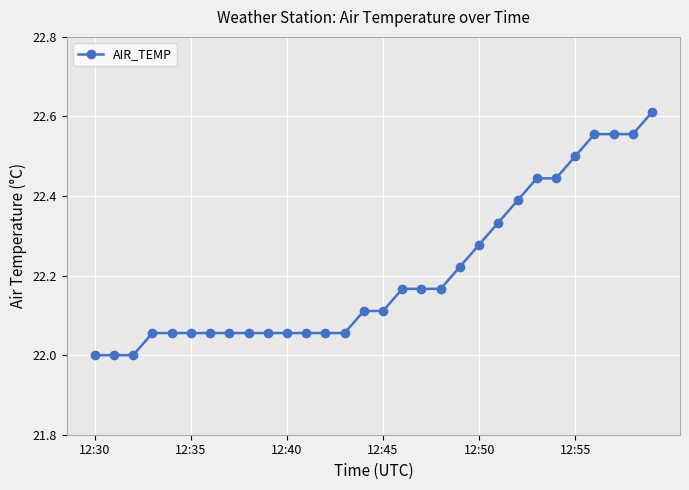

What is the smallest value displayed?

22.0